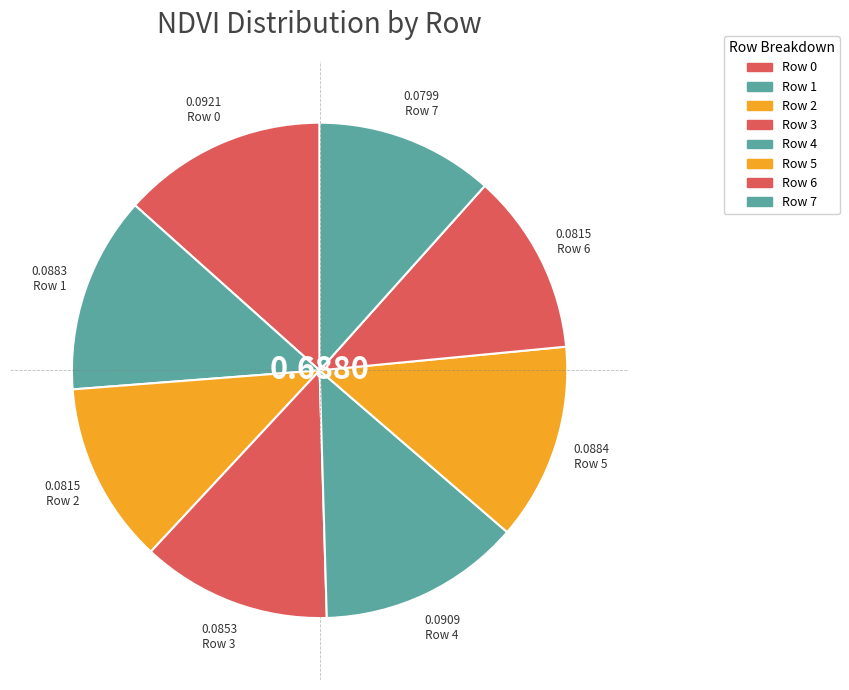

How many segments does this pie chart have?

8